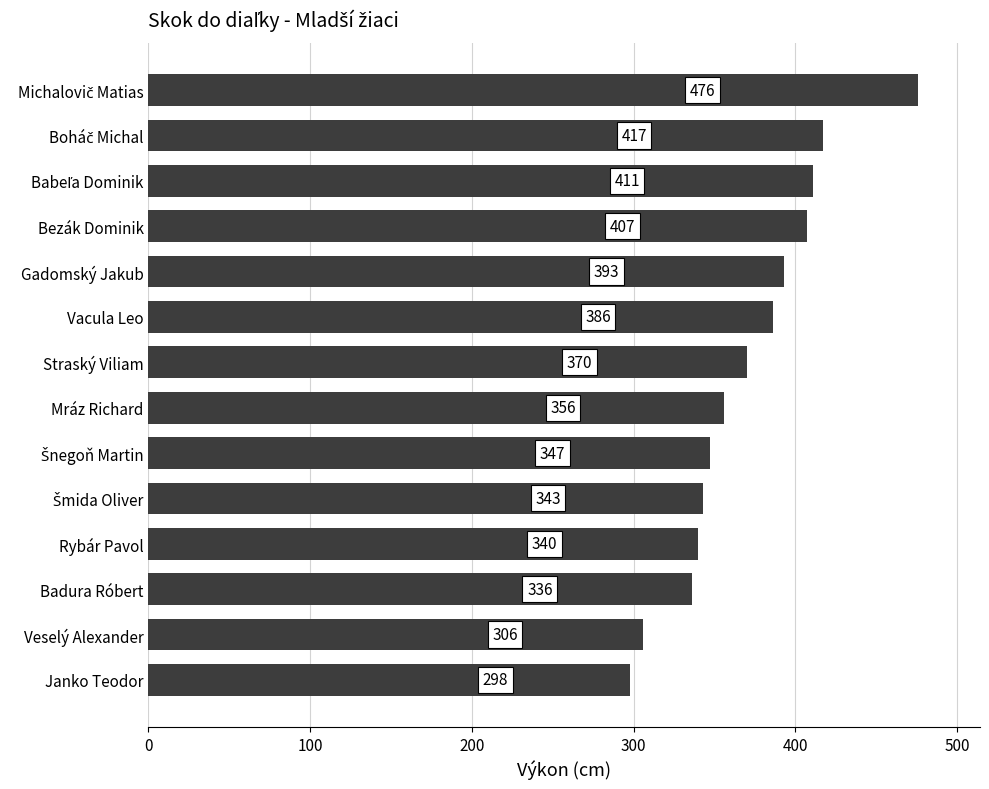

What is the smallest value displayed?

298